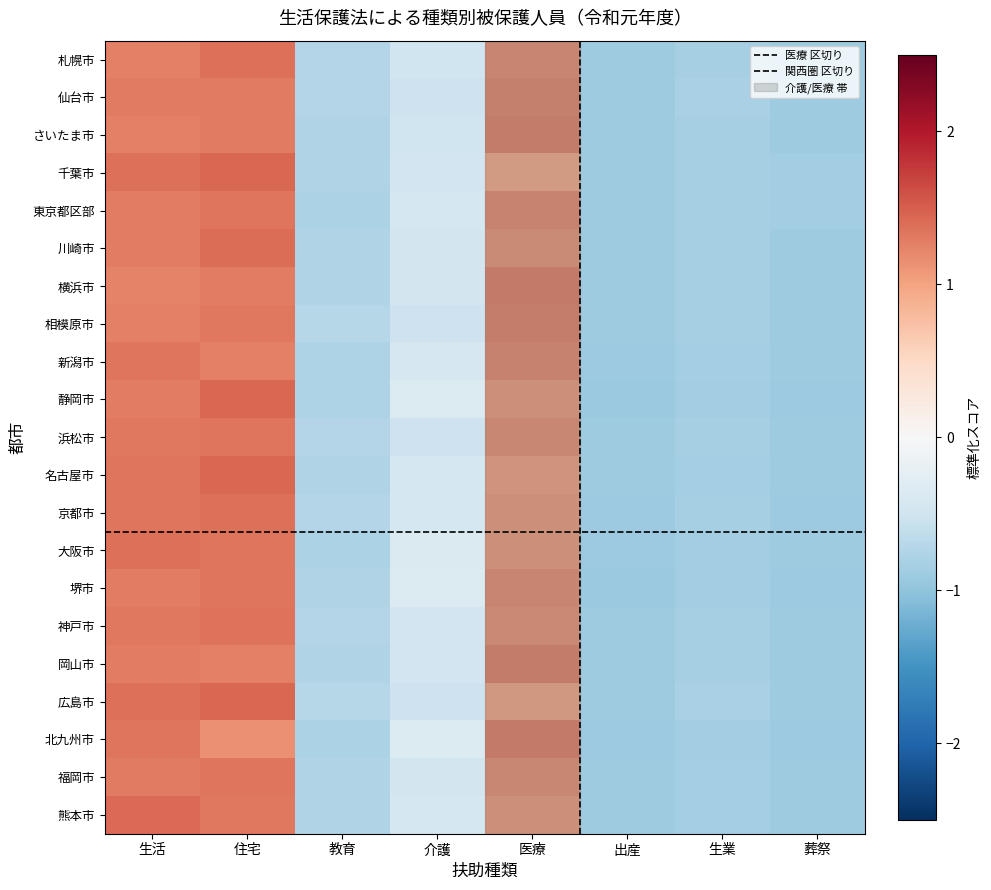

What is the total value across all series at 生活?

27.6